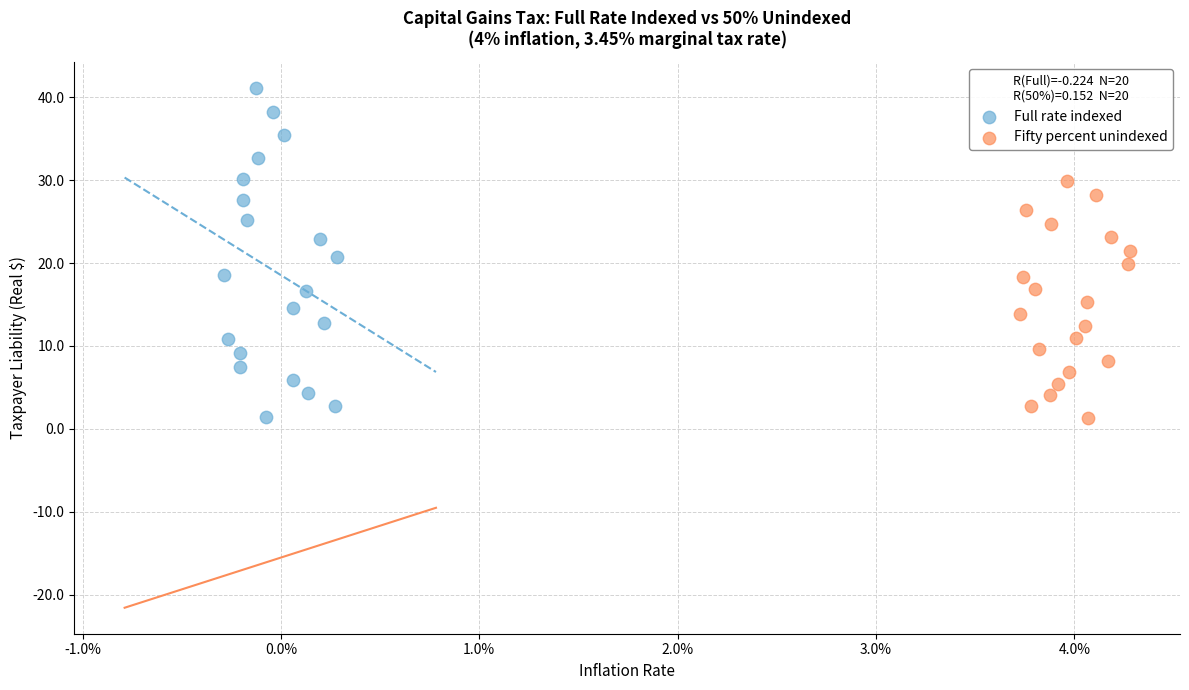

Which series reaches the maximum Y coordinate?

Full rate indexed